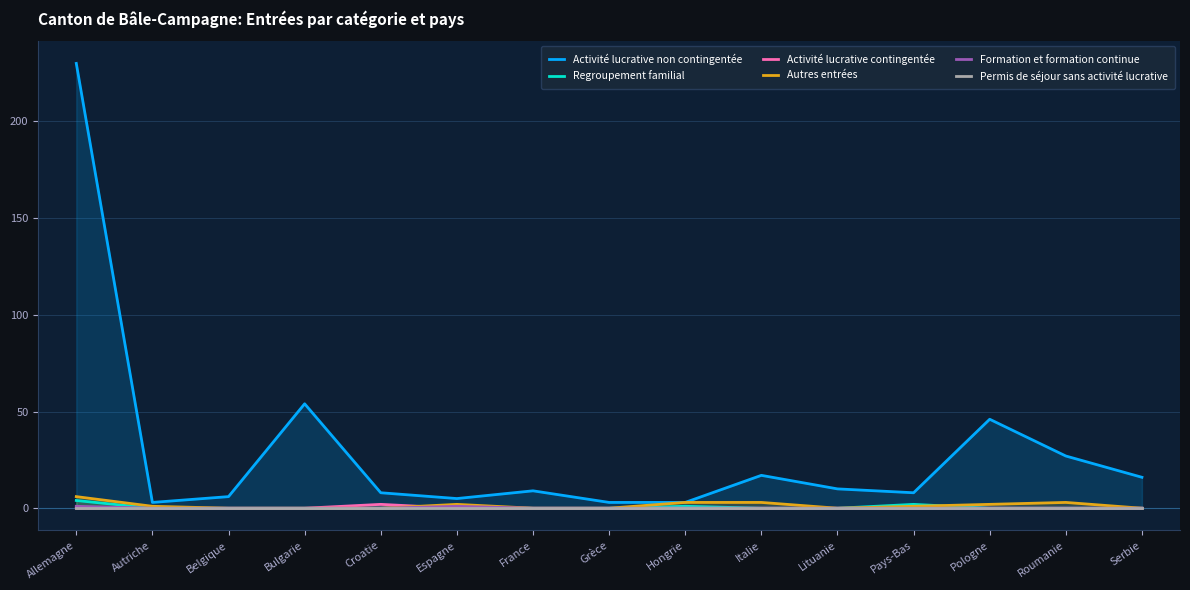

True or false: Activité lucrative non contingentée and Autres entrées cross at least once.

False